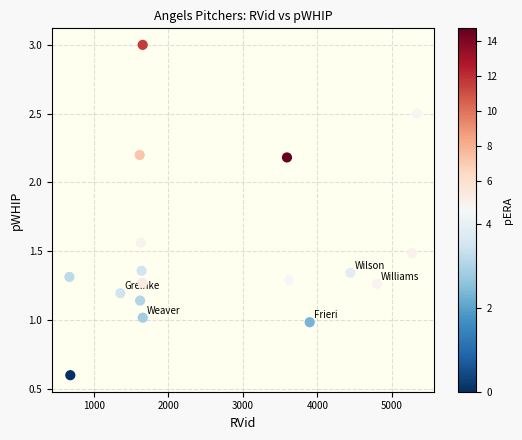

What is the range of X values (max minus min)?

4667.0